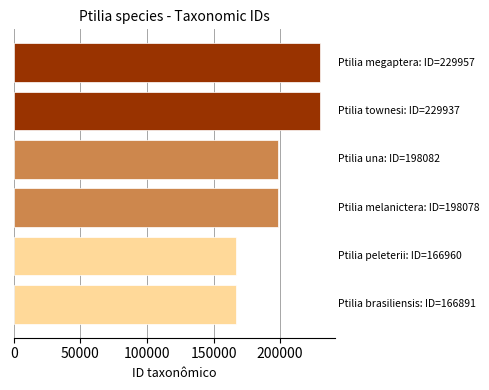

What is the smallest value displayed?

166891